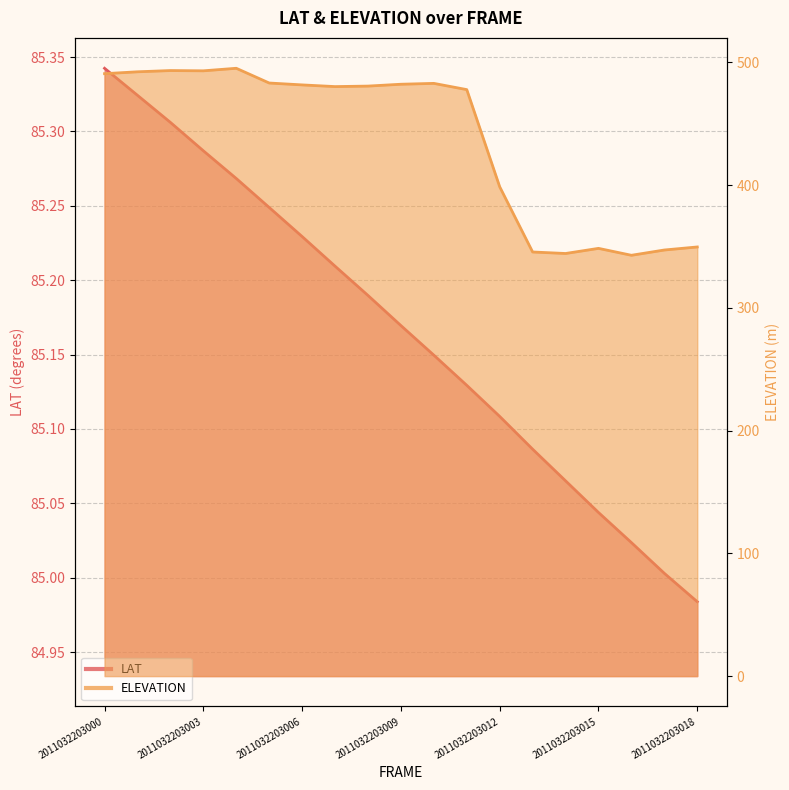

At which category is the sum across all series the highest?

2011032203004